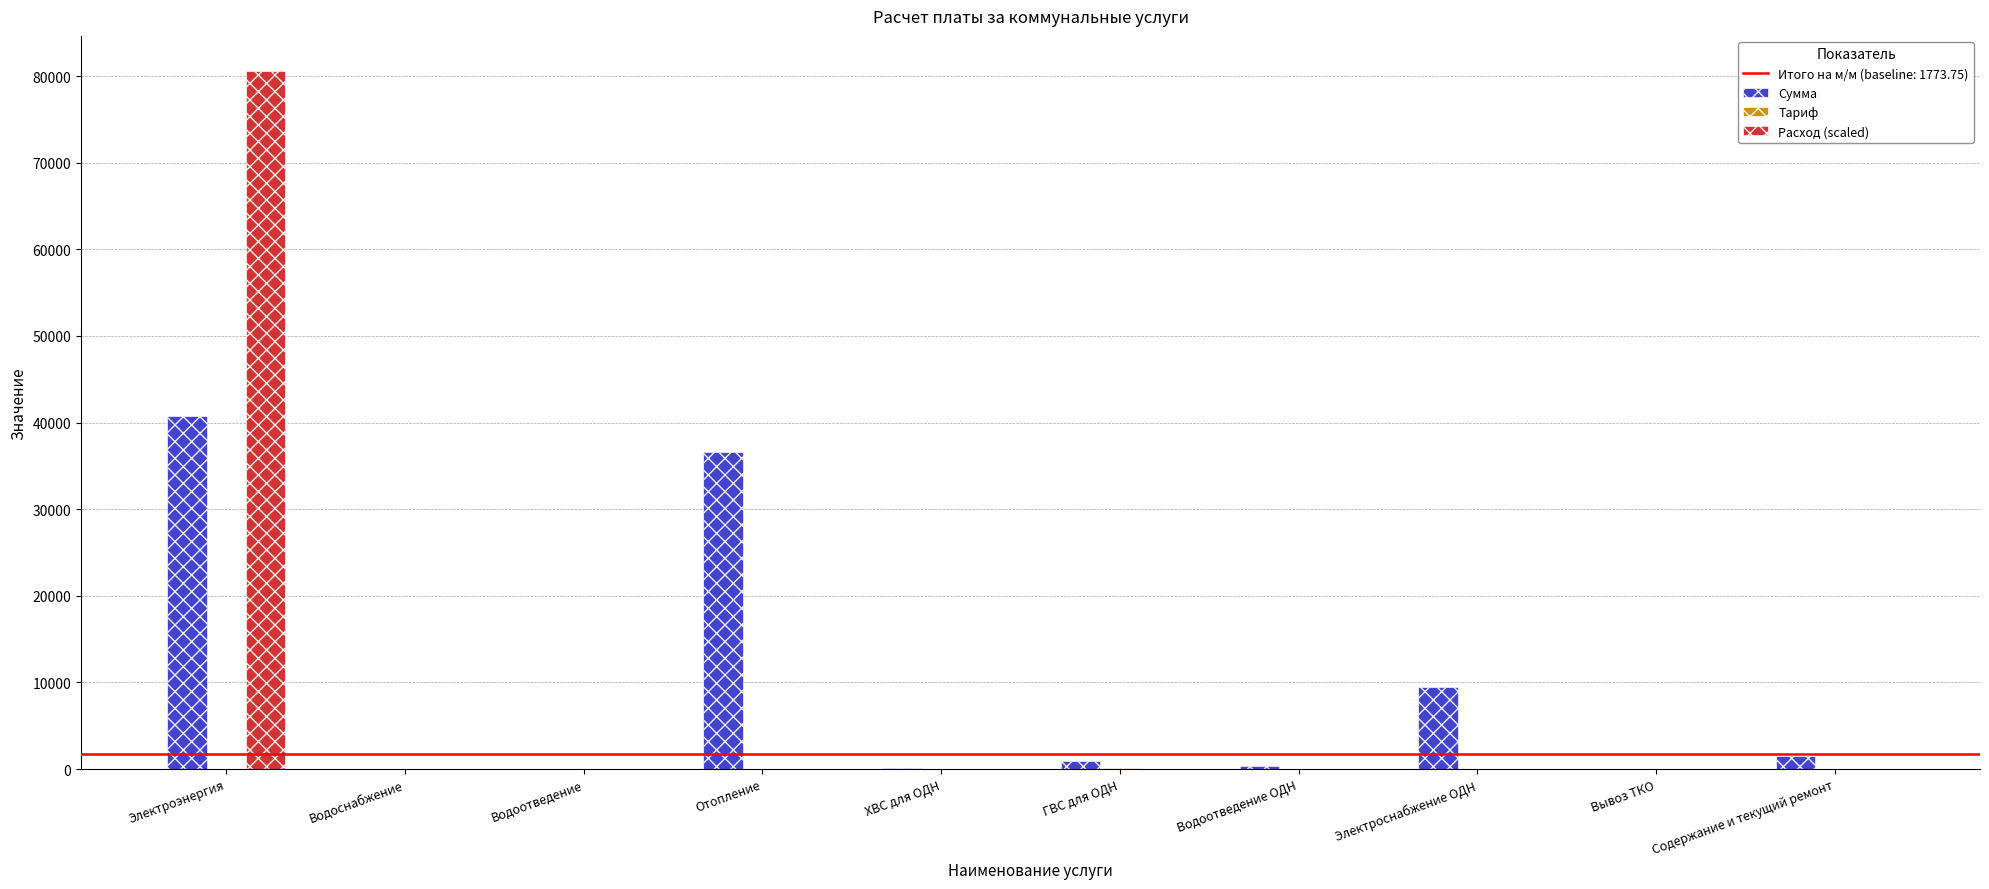

Which series changed the most between Отопление and Водоотведение ОДН?

Сумма